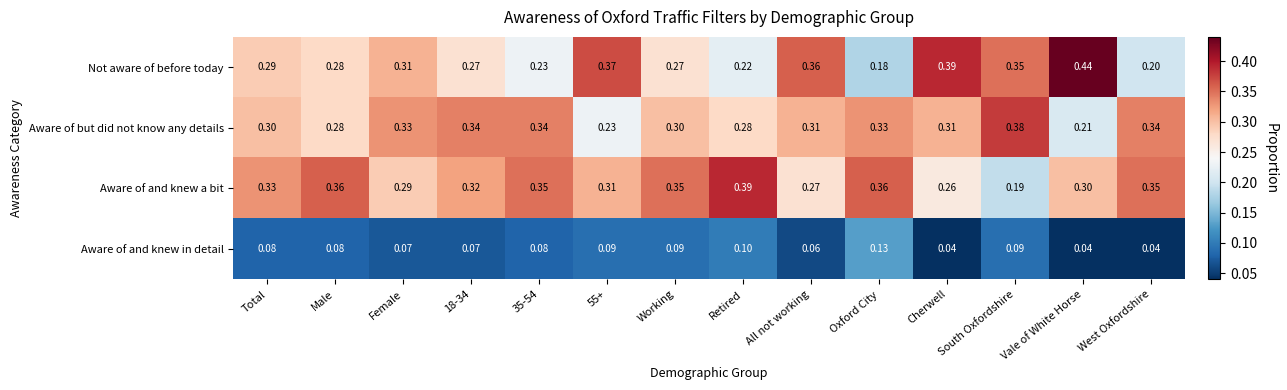

At which label is Not aware of before today closest to 0?

Oxford City